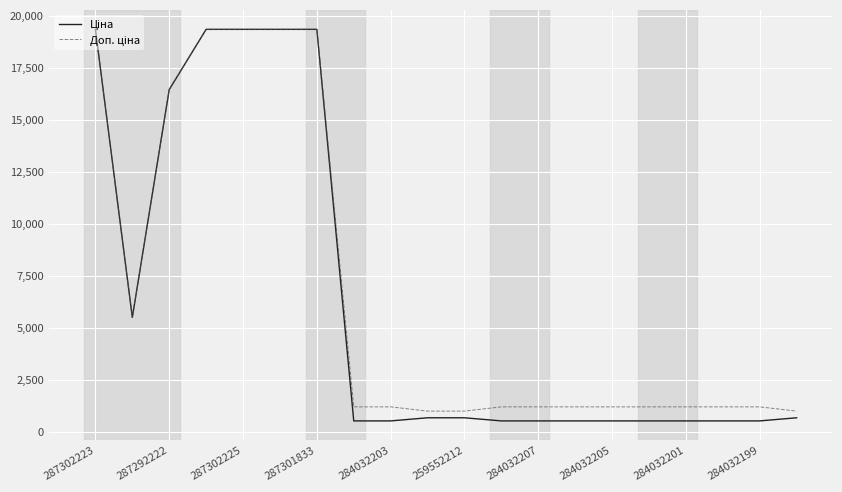

What is the smallest value displayed?

522.2